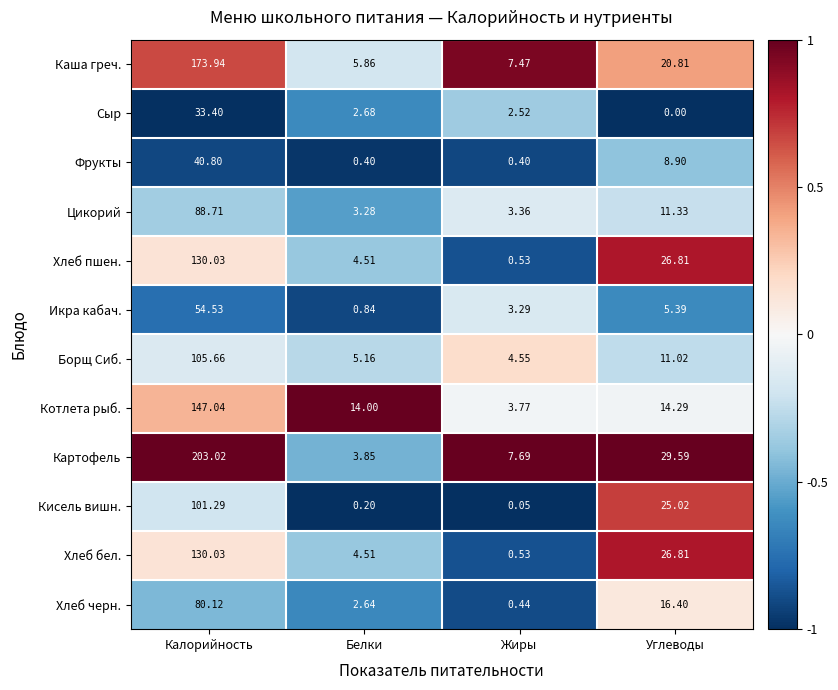

Which category has the lowest value across all series?

Углеводы